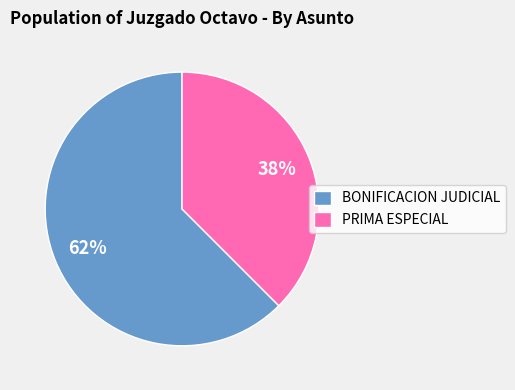

What is the smallest slice in the pie chart?

PRIMA ESPECIAL